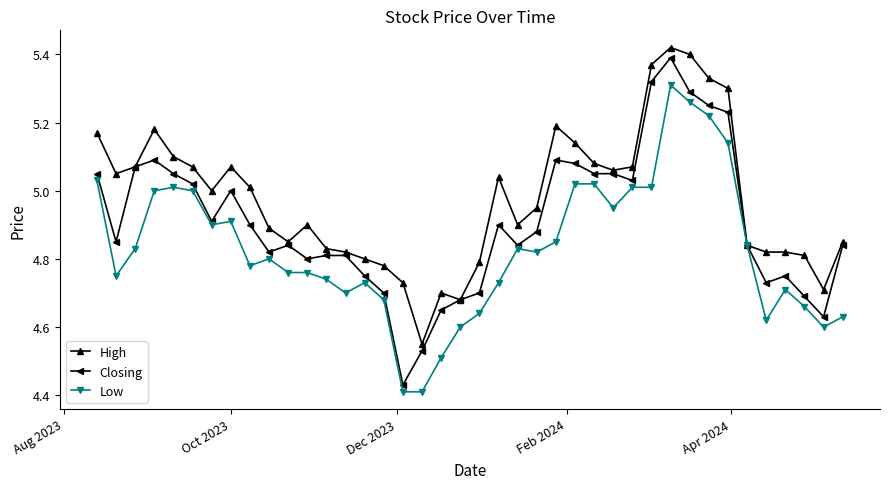

True or false: High has more than 2 interior local peaks.

True